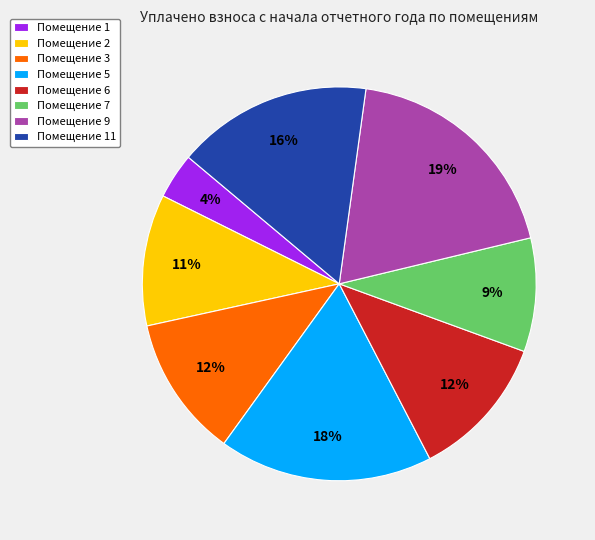

What is the largest slice in the pie chart?

Помещение 9